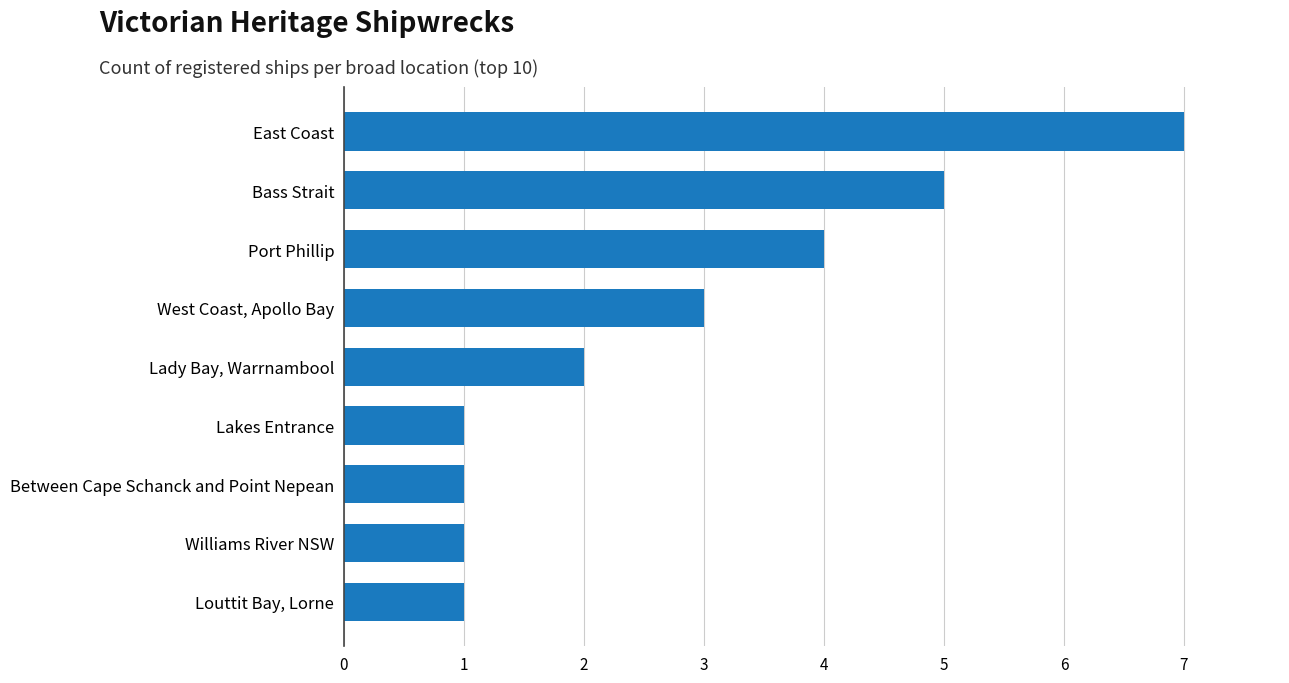

The value at Lakes Entrance is 2. True or false?

False